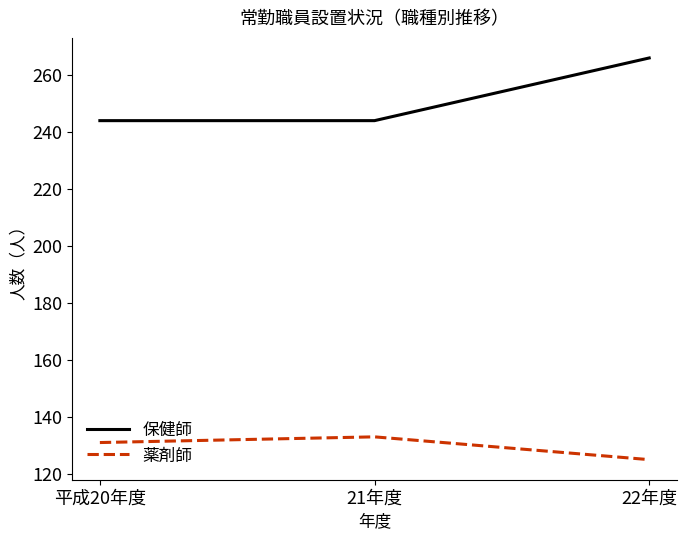

What is the maximum value for 保健師?

266